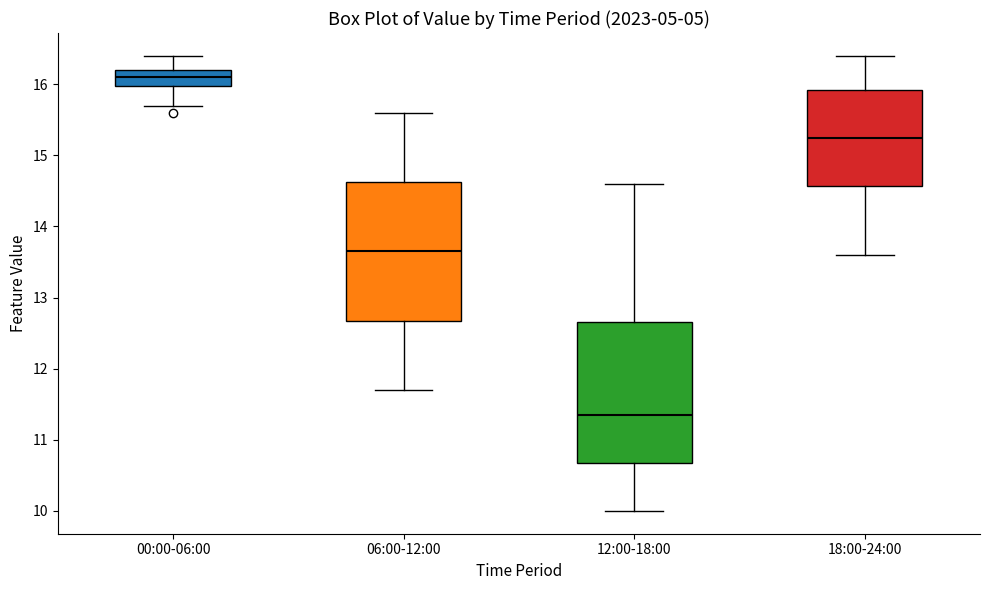

Where does the lower whisker of the box for 18:00-24:00 end on the y-axis? The values are not printed on the chart, so give them approximately, as read against the axis.

13.6